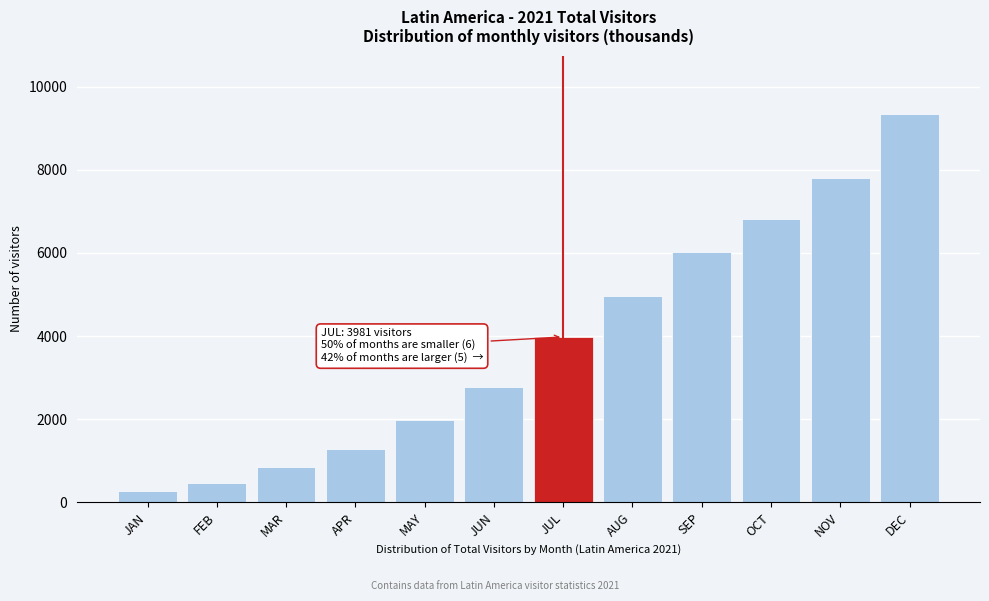

Reading right to left, list all the values displayed in this chart.

DEC=9347.7	NOV=7799.5	OCT=6825.9	SEP=6024.5	AUG=4969.2	JUL=3981.1	JUN=2780.8	MAY=1988.4	APR=1277.4	MAR=841.7	FEB=475.8	JAN=281.5